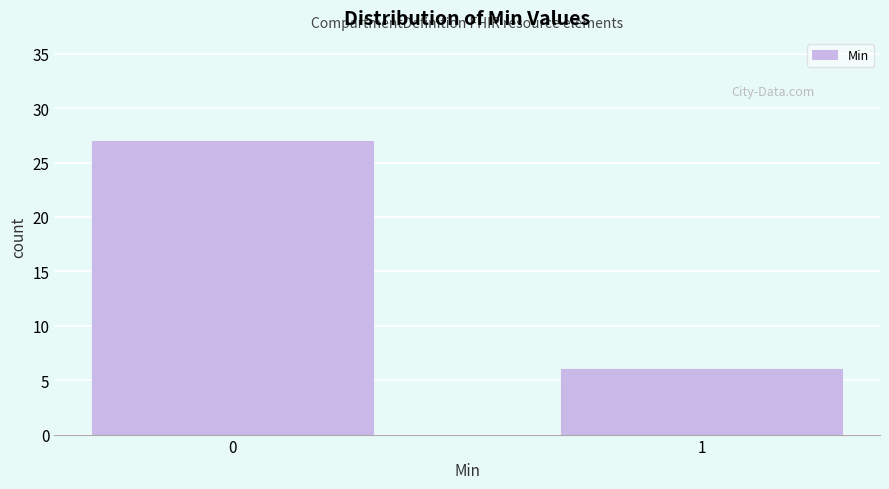

Reading left to right, list all the values displayed in this chart.

0=27	1=6